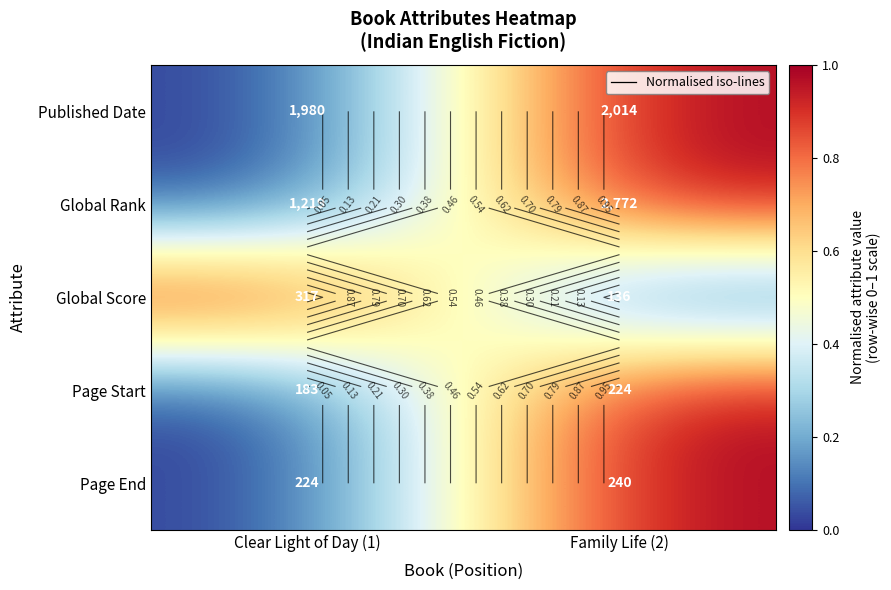

List the series in order of their peak value, highest first.

Published Date, Global Rank, Global Score, Page Start, Page End